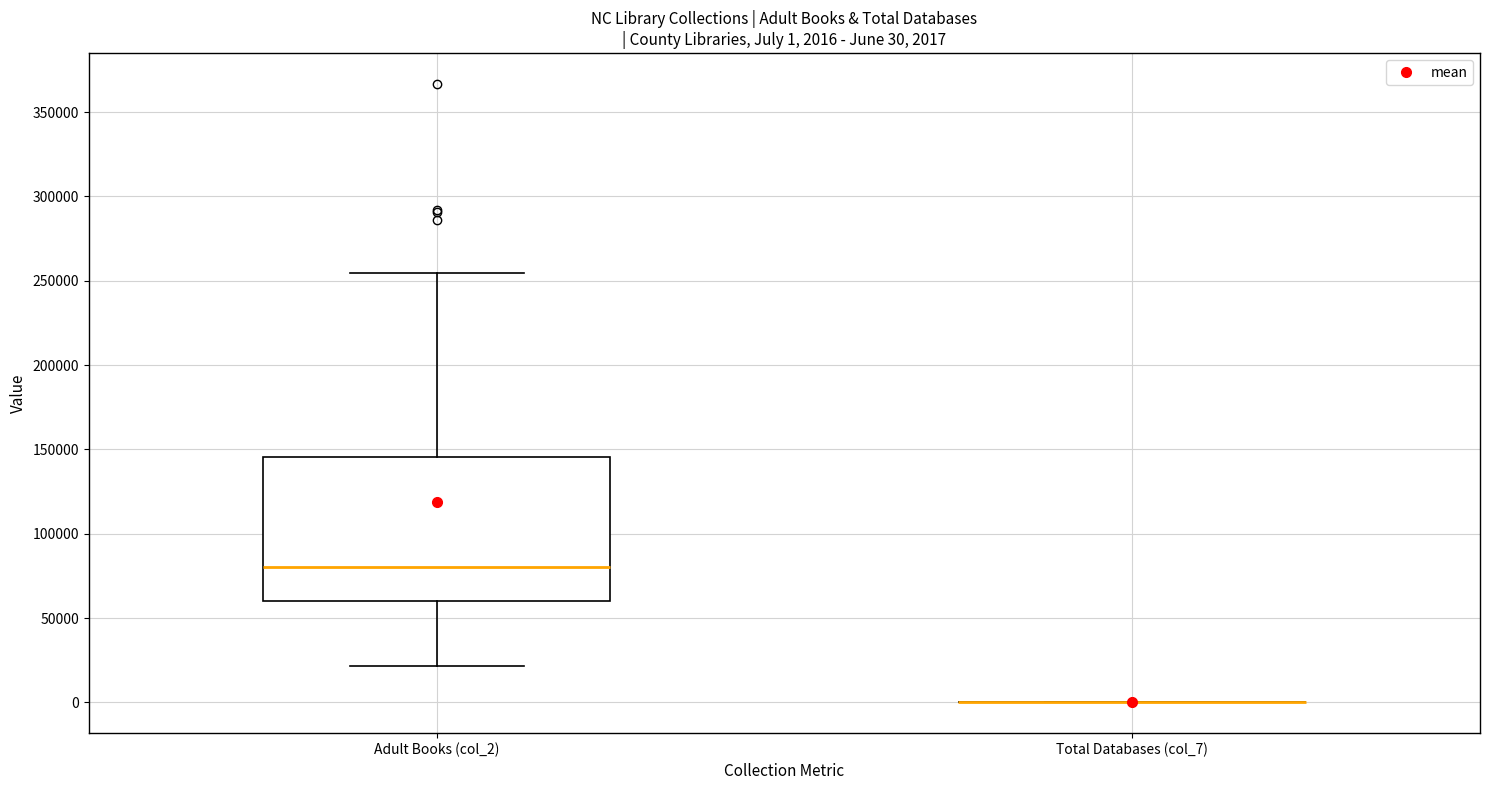

Which box is the tallest, from its lower edge to its upper edge?

Adult Books (col_2)